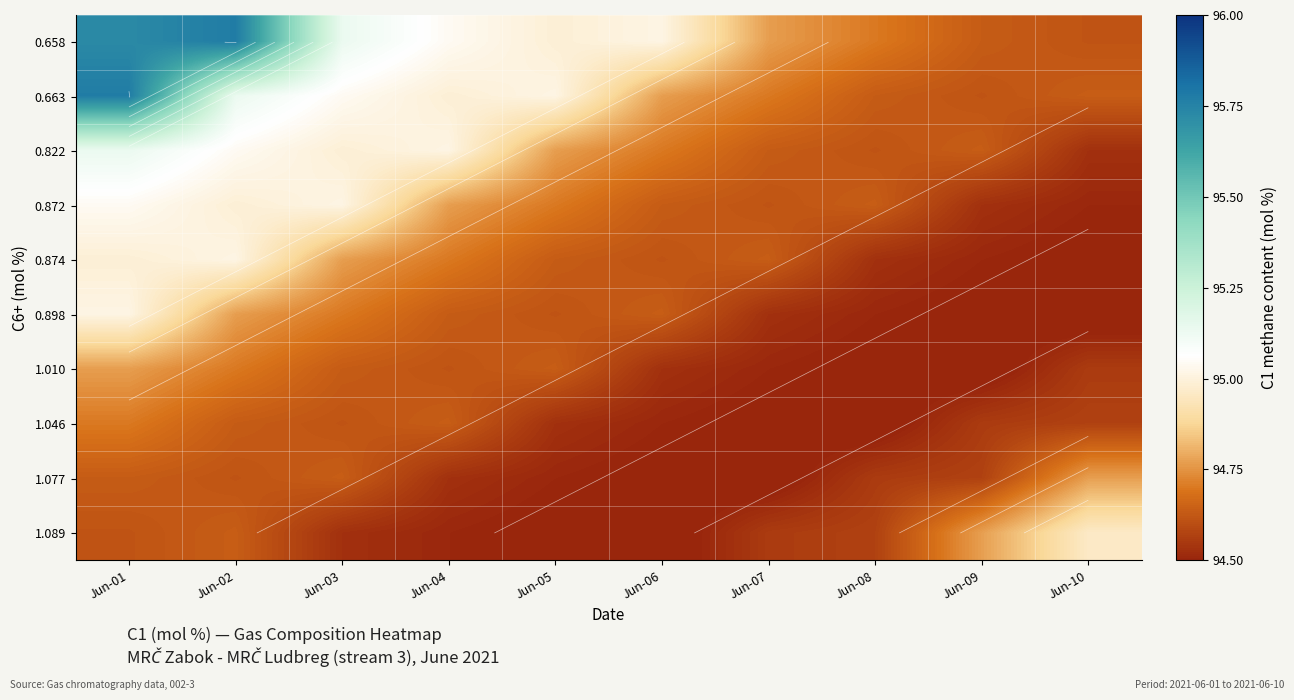

What is the difference between the maximum and minimum values in the 1.046 series?

0.2